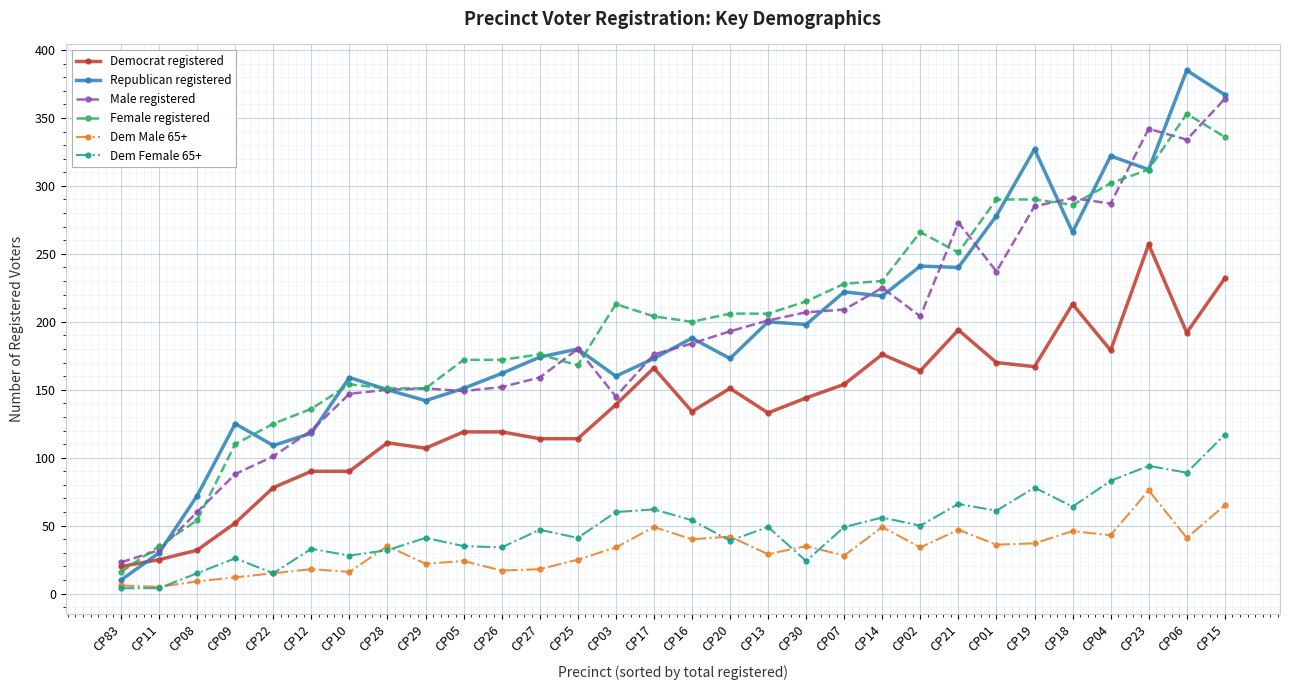

What is the label of the 30th point from the right?

CP83